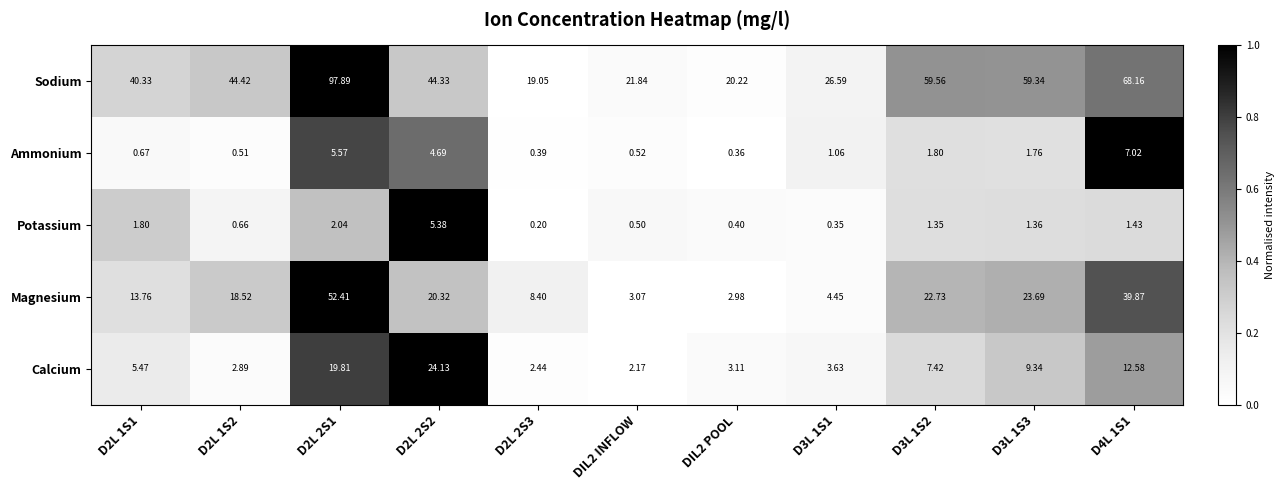

Between D2L 1S2 and D2L 2S2, which series saw the biggest shift?

Calcium